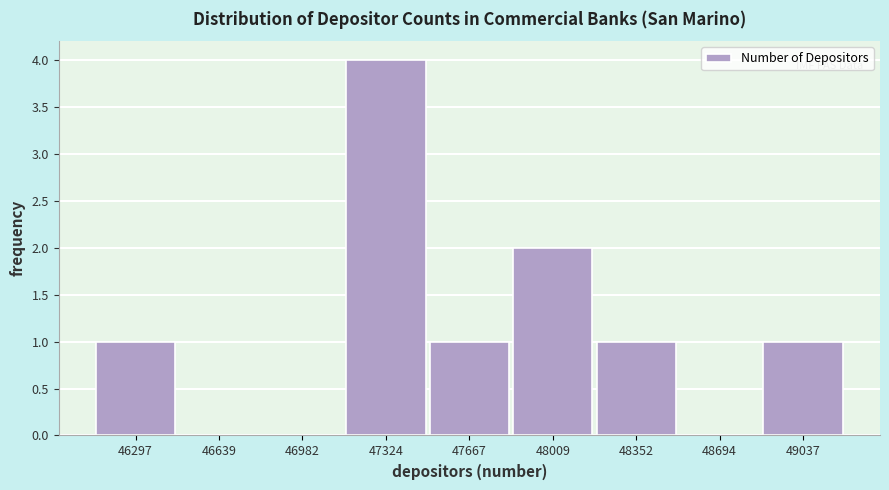

Reading left to right, what are all the values shown in this chart?

46297=1	46639=0	46982=0	47324=4	47667=1	48009=2	48352=1	48694=0	49037=1